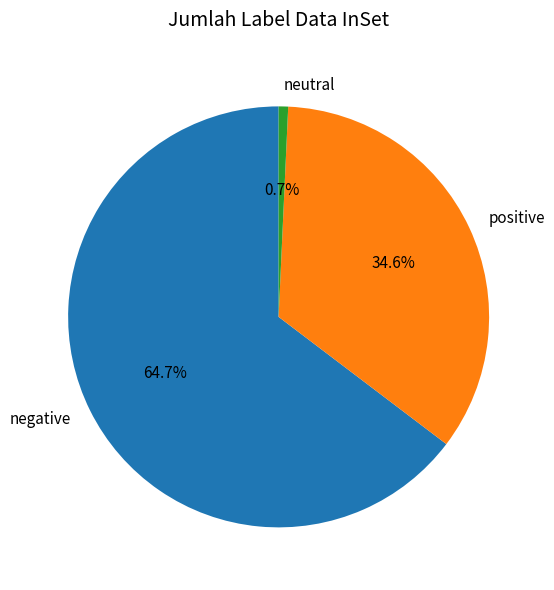

Rank the categories by value from highest to lowest.

negative, positive, neutral